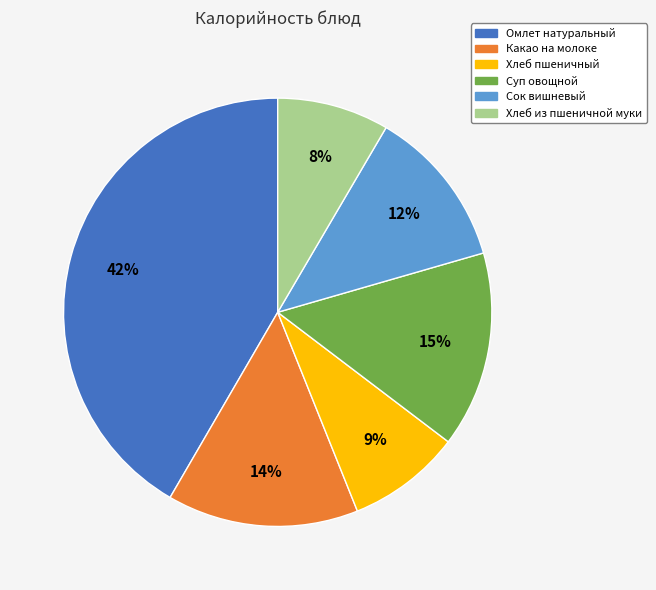

How many segments does this pie chart have?

6